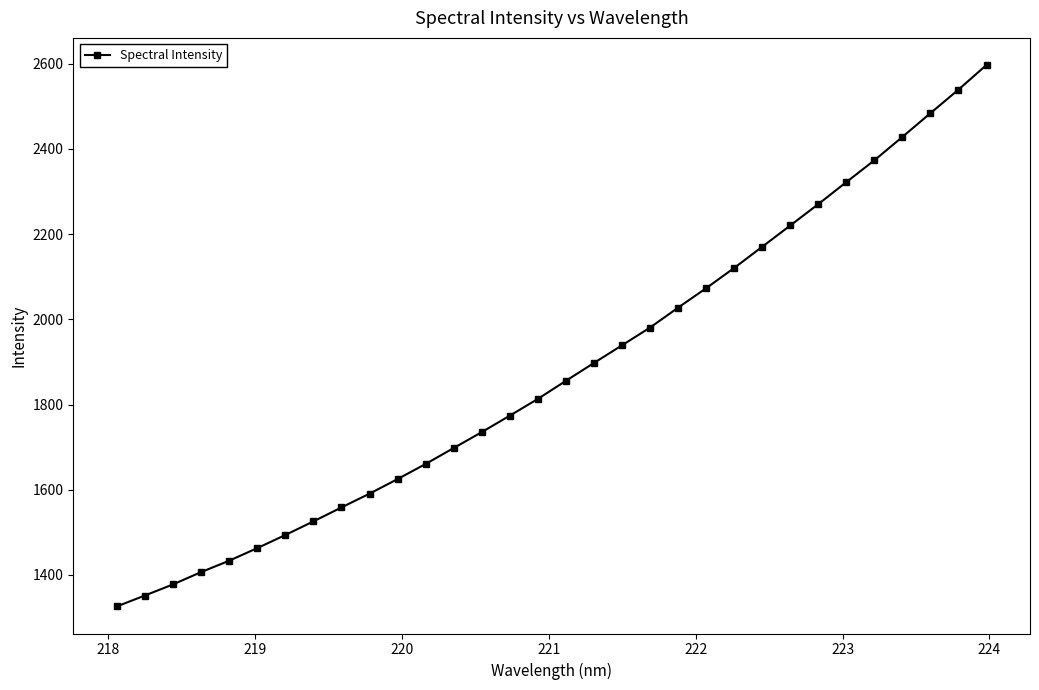

What is the value of the 21st point from the left?

2027.4